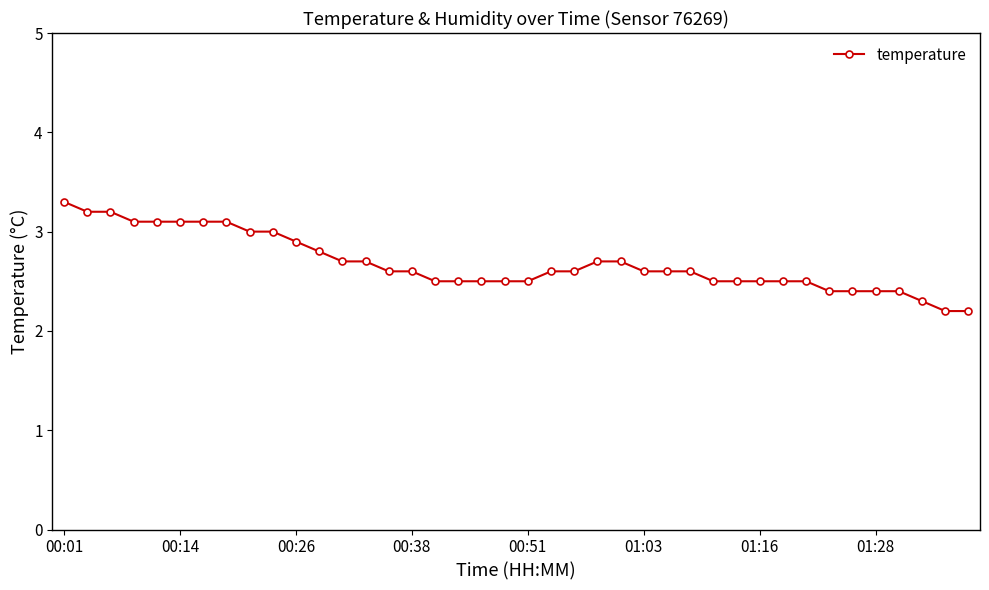

What is the maximum value shown in the chart?

3.3